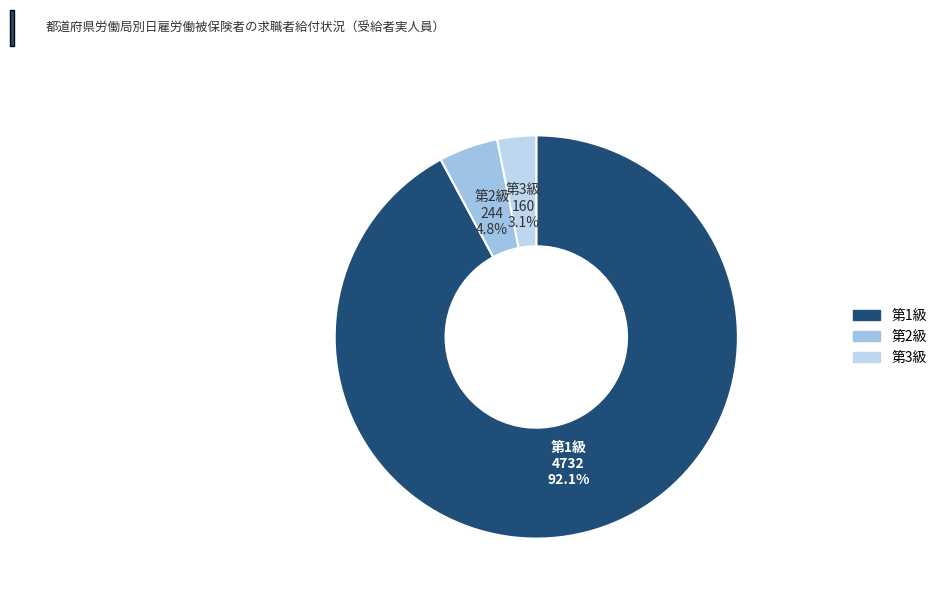

Which category has the biggest portion of the pie?

第1級